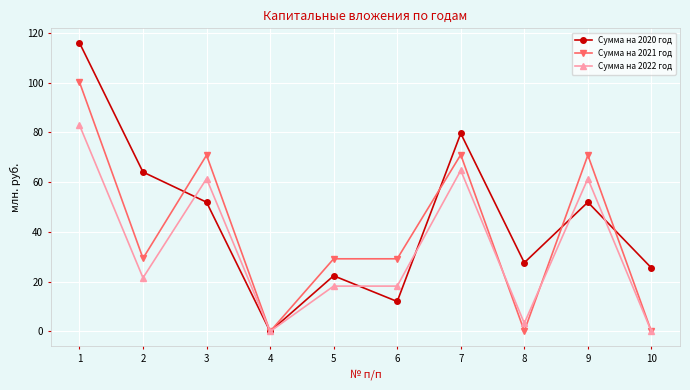

How many lines are shown in the chart?

3